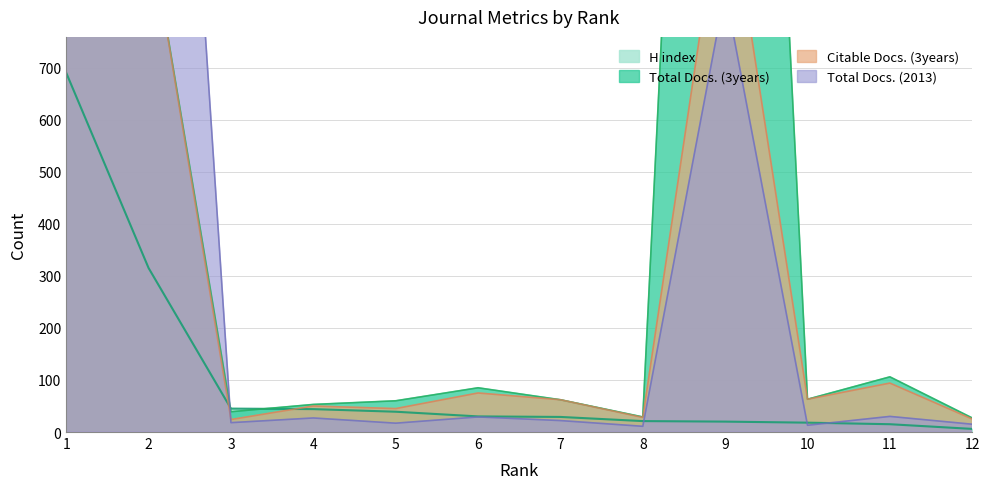

List the series in order of their peak value, highest first.

Citable Docs. (3years), Total Docs. (3years), Total Docs. (2013), H index